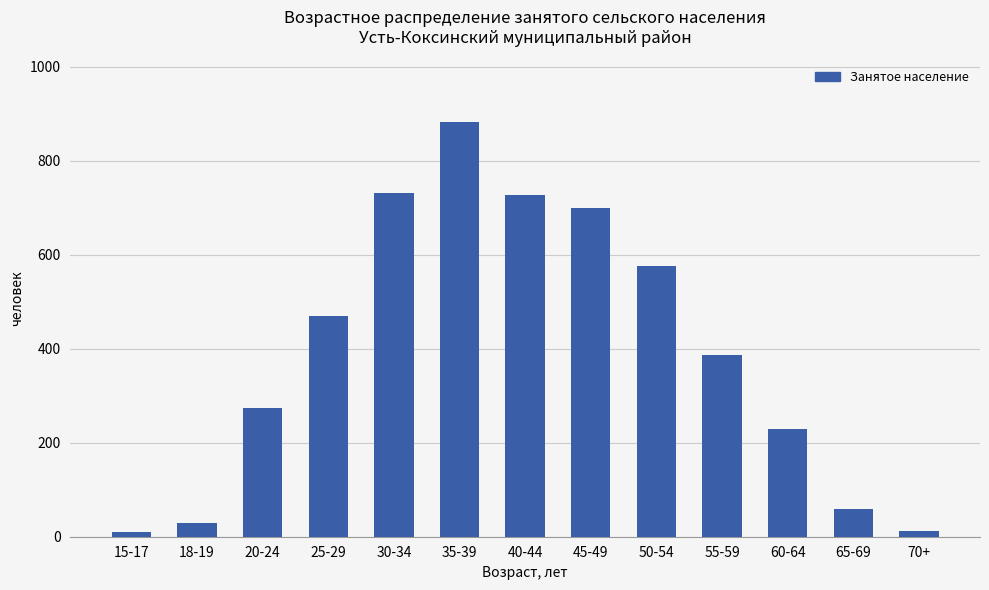

What is the sum of all values?

5088